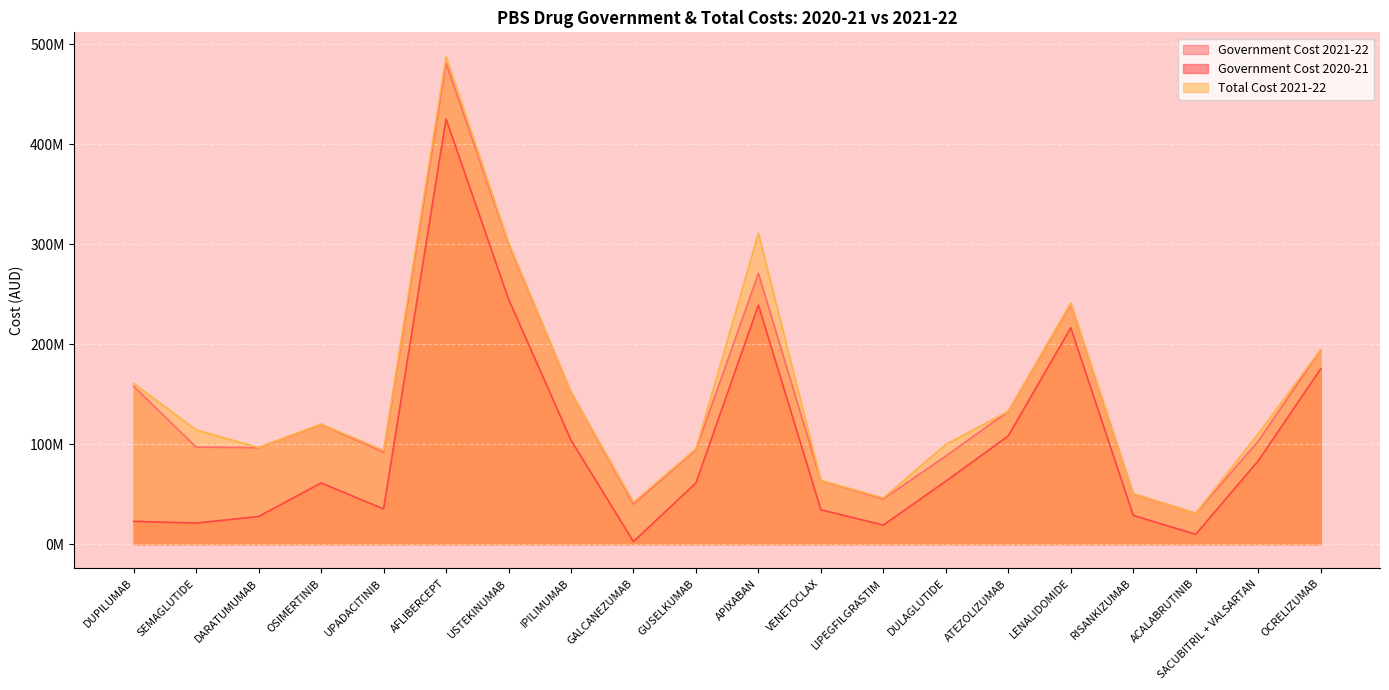

True or false: Total Cost 2021-22 and Government Cost 2020-21 cross at least once.

False